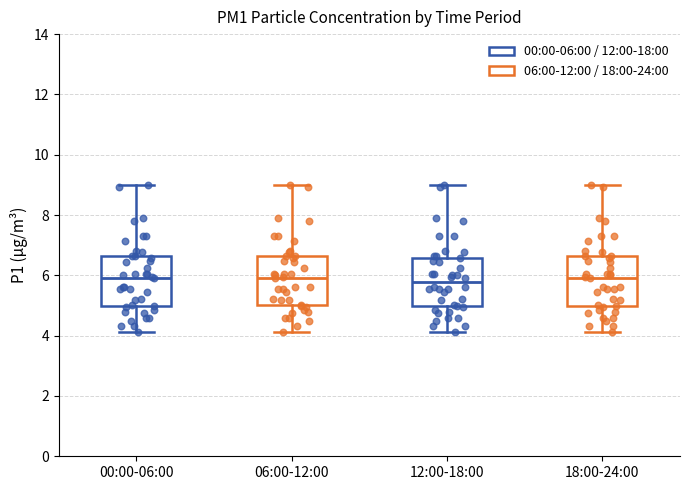

Where is the upper edge of the box for 18:00-24:00 on the y-axis? The values are not printed on the chart, so give them approximately, as read against the axis.

6.6